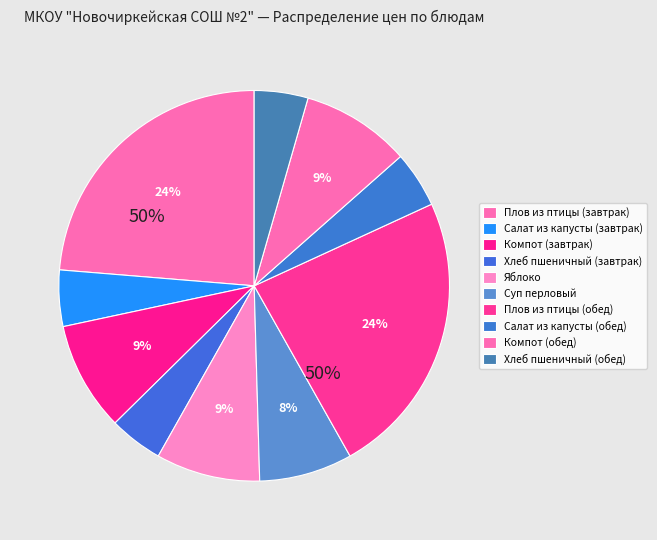

How many slices are in this pie chart?

10